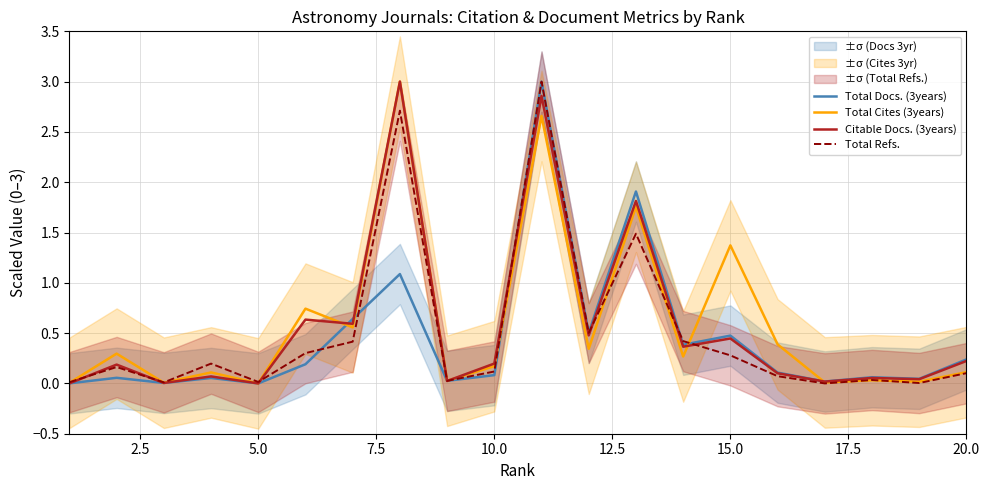

The Citable Docs. (3years) series shows 0.1 at 7.5. True or false?

False